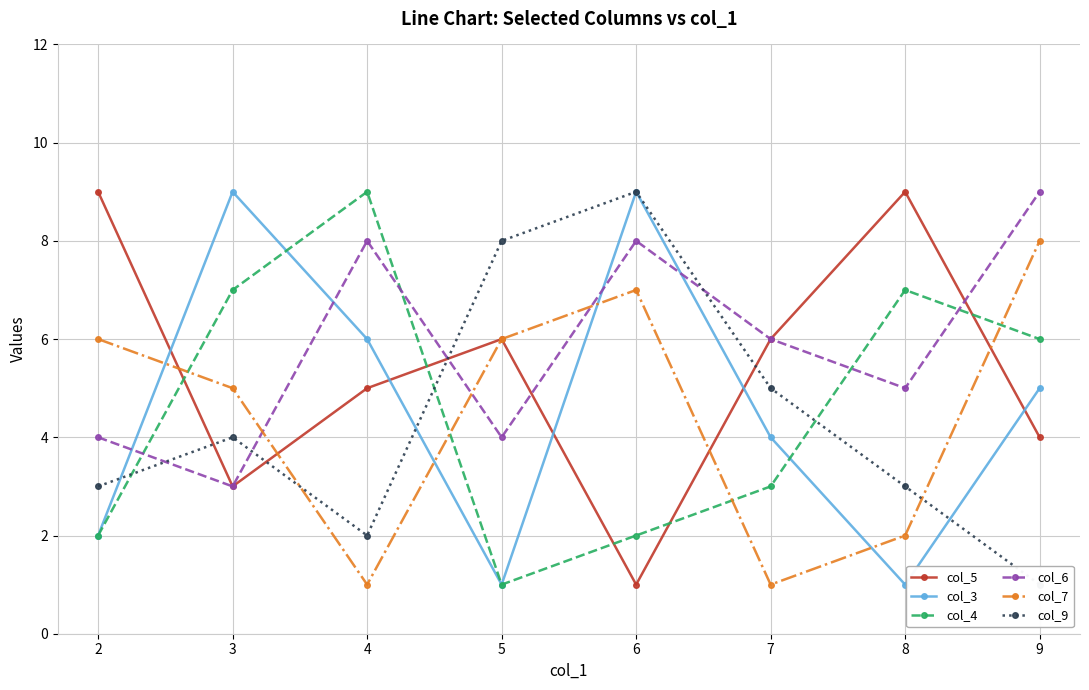

What is the difference between the maximum and minimum values in the col_5 series?

8